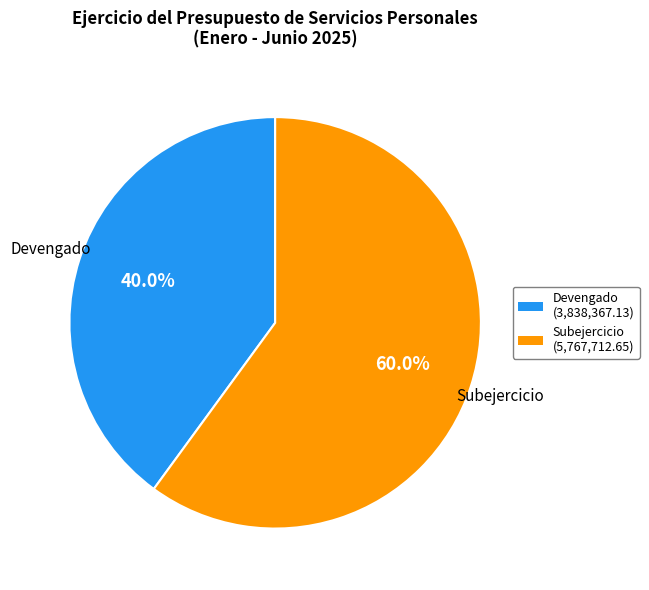

Which slice is the smallest?

Devengado